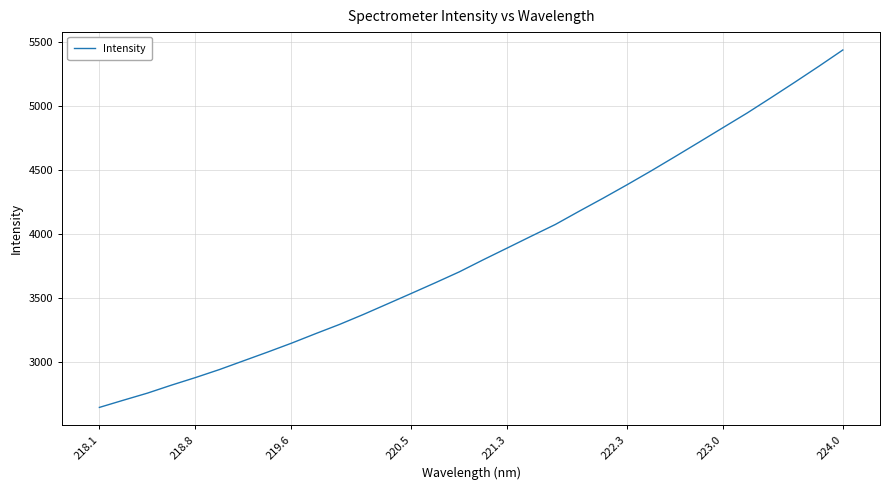

What is the minimum value shown in the chart?

2644.1